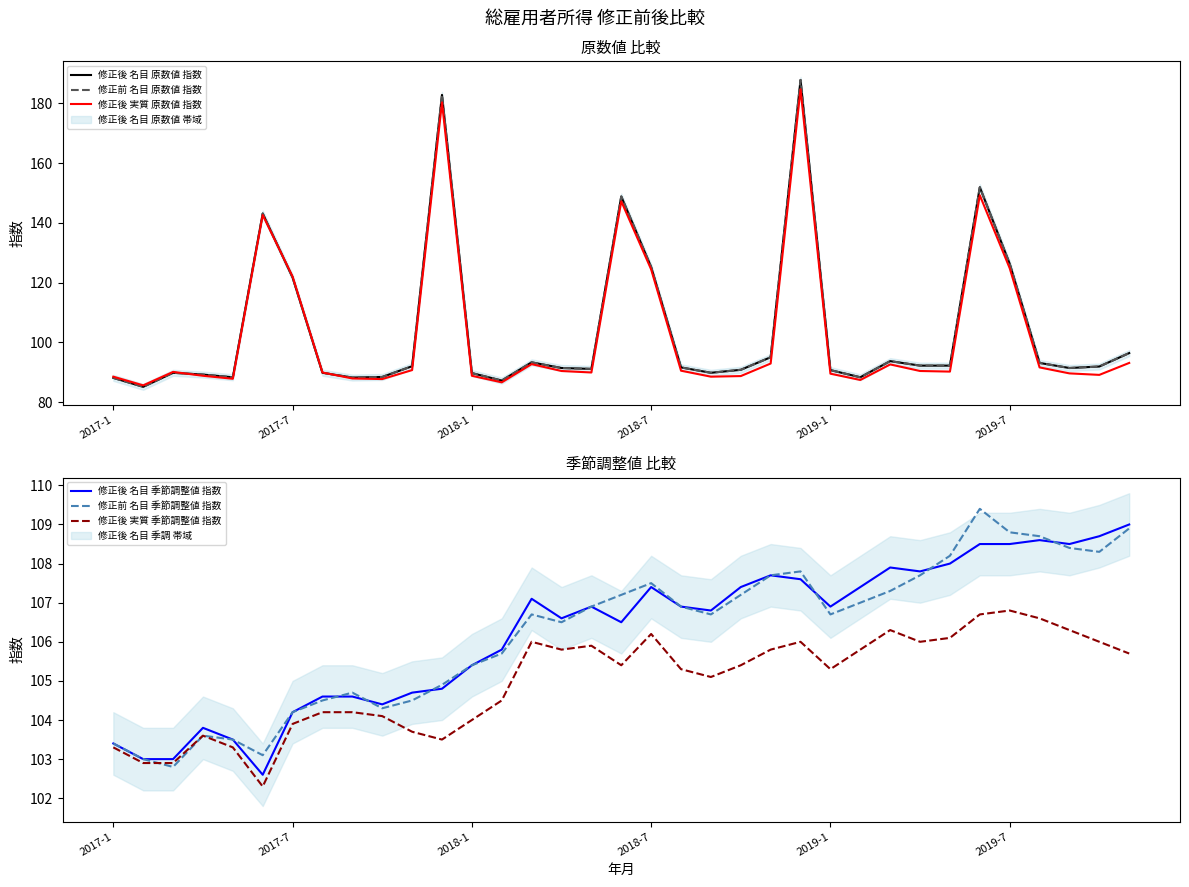

At 20, list the series in order from smallest to largest.

修正後 実質 原数値 指数, 修正後 名目 原数値 指数, 修正前 名目 原数値 指数, 修正後 実質 季節調整値 指数, 修正前 名目 季節調整値 指数, 修正後 名目 季節調整値 指数